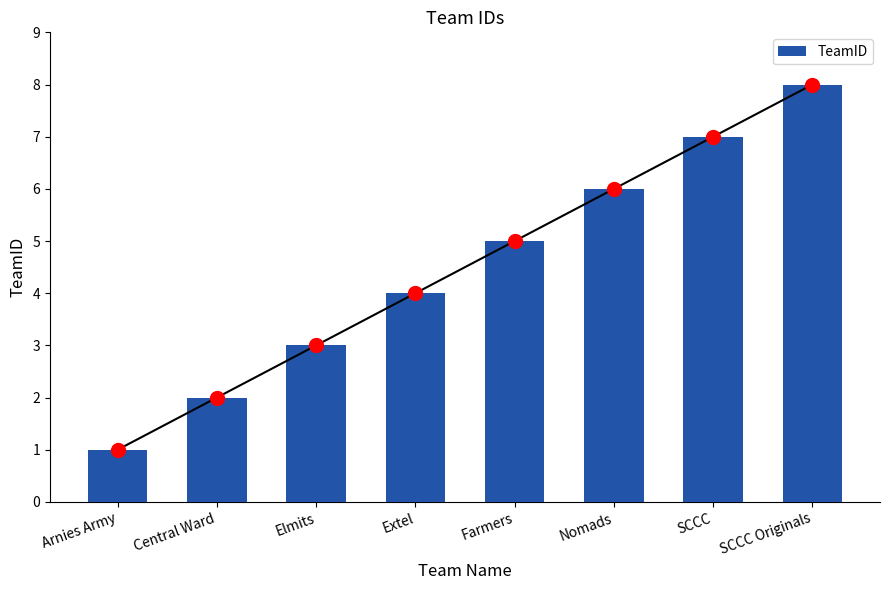

Between Extel and Farmers, which is larger?

Farmers